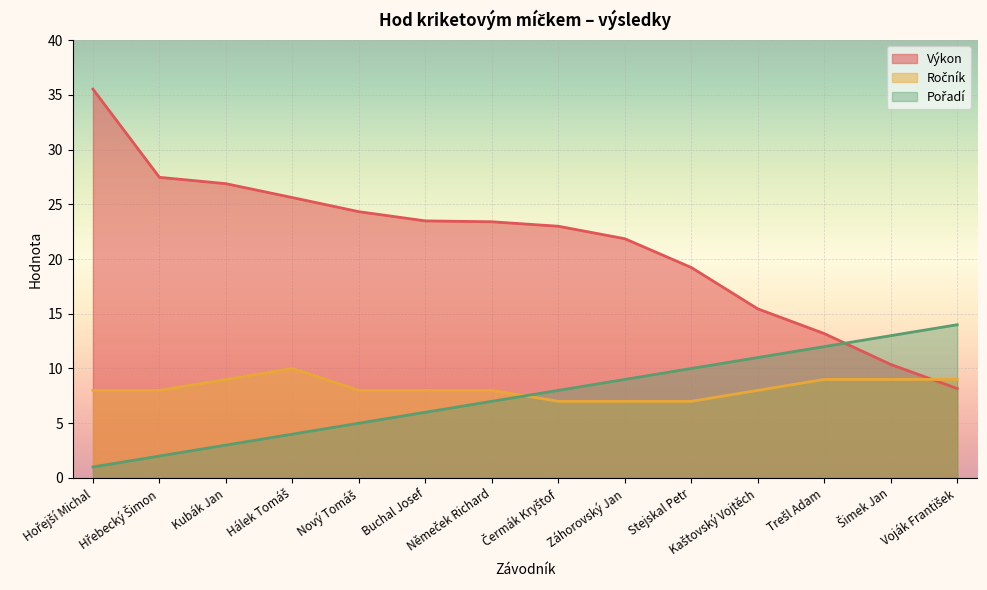

True or false: Ročník has more than 2 points higher than both neighbors.

False